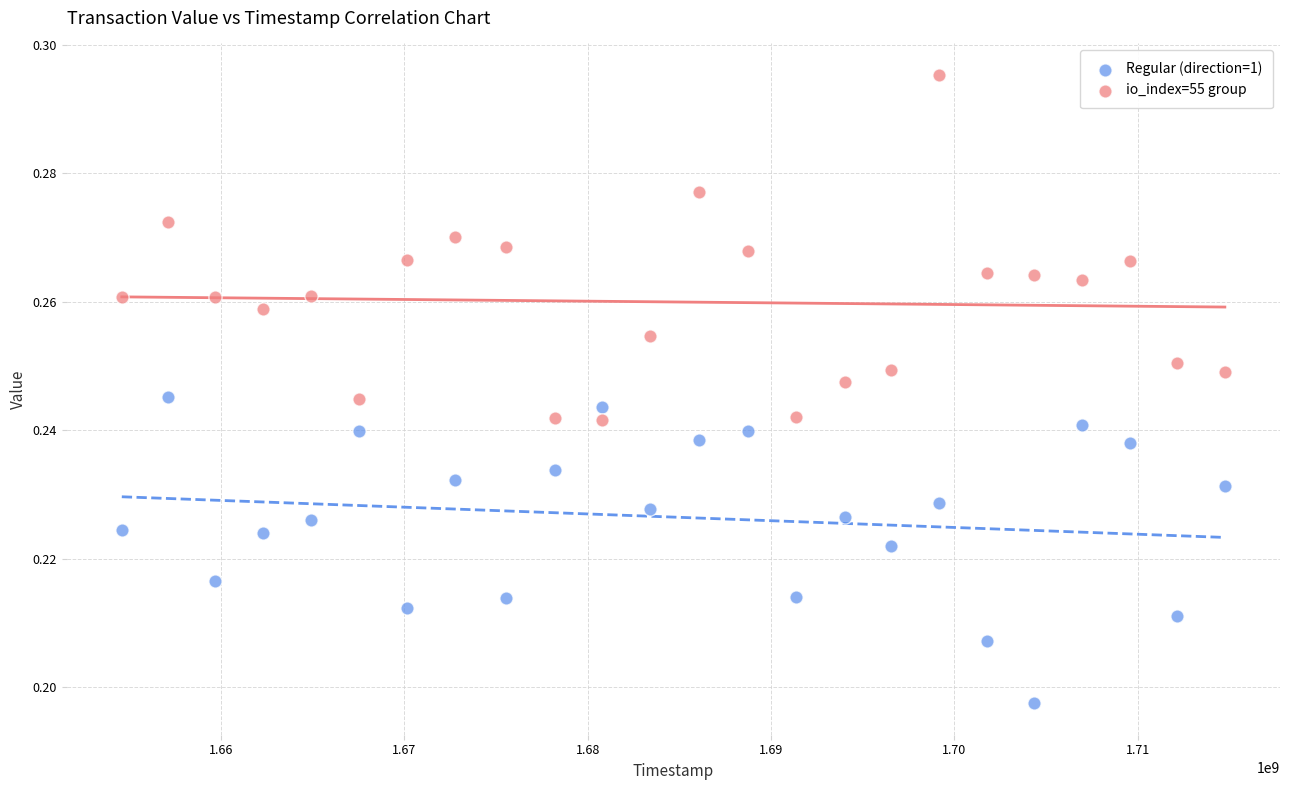

Which series reaches the maximum Y coordinate?

io_index=55 group